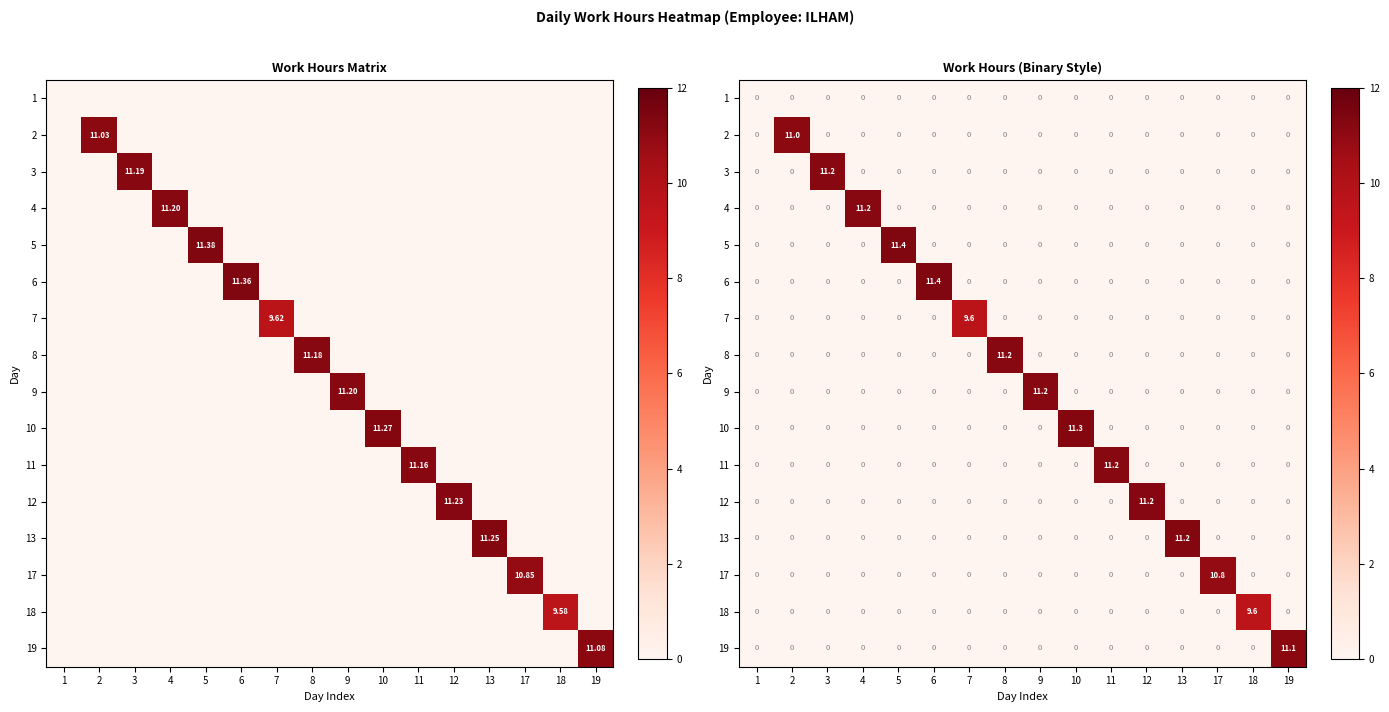

True or false: 5 has a value of -6.2 at 18.

False